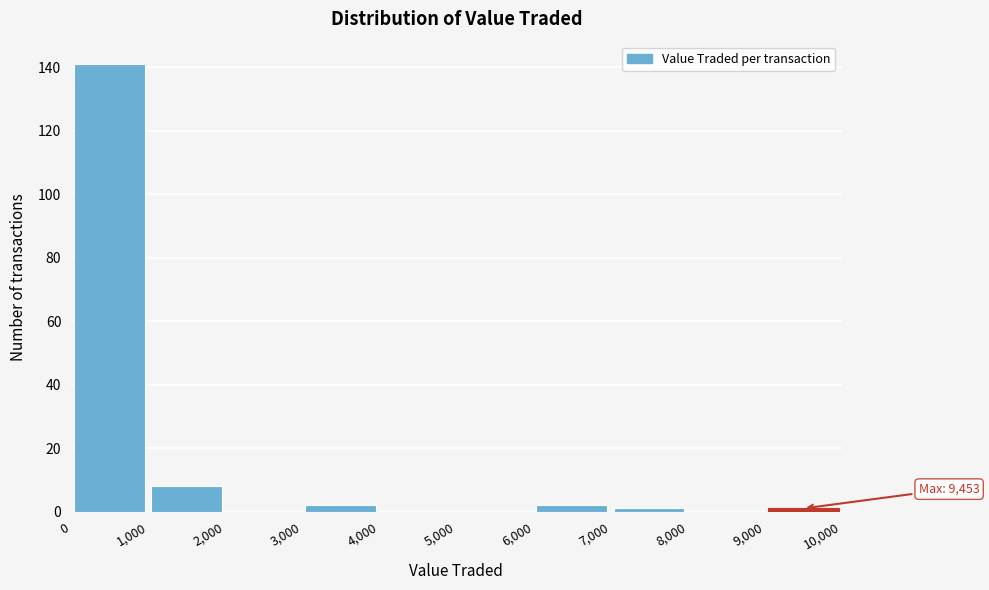

Which range on the x-axis has the tallest bar?

0 to 1,000